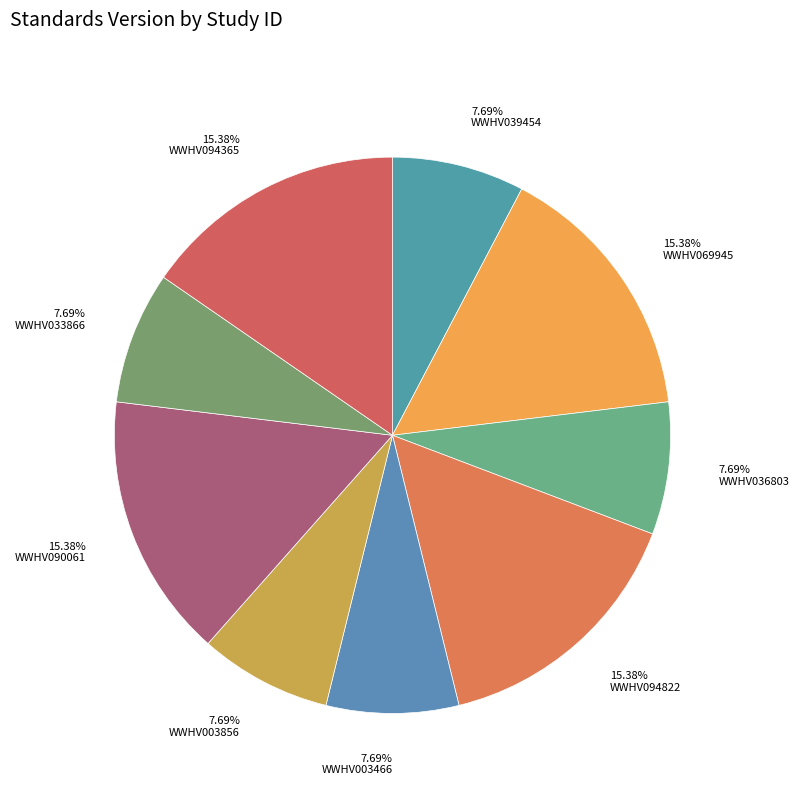

Is there a majority slice in this chart?

No